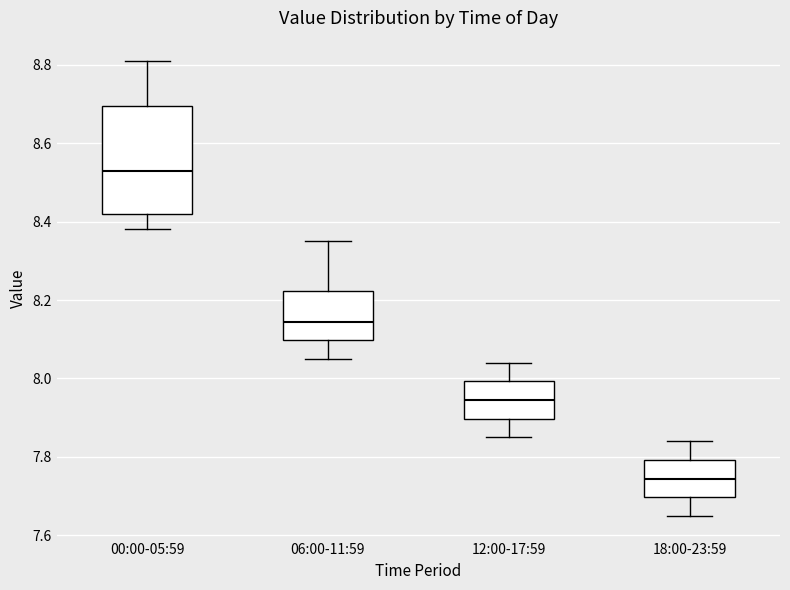

Comparing the boxes themselves (not the whiskers), which one is the tallest?

00:00-05:59